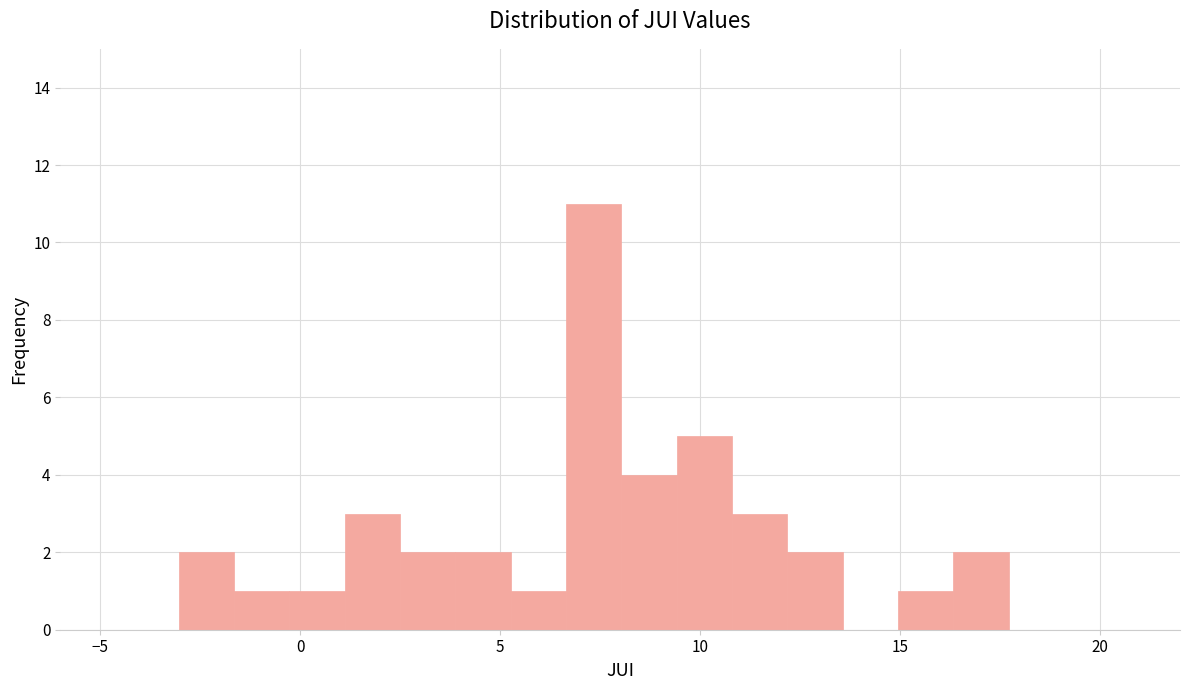

Around what value on the x-axis is the tallest bar? Give the approximate position of its centre, as read against the axis.

7.5